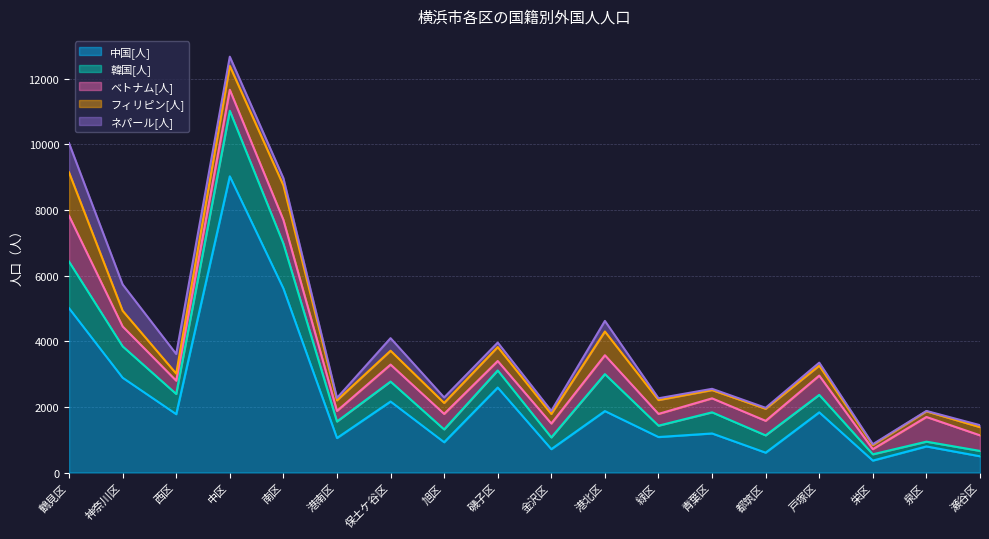

What is the difference between the second highest and minimum values in the 中国[人] series?

5245